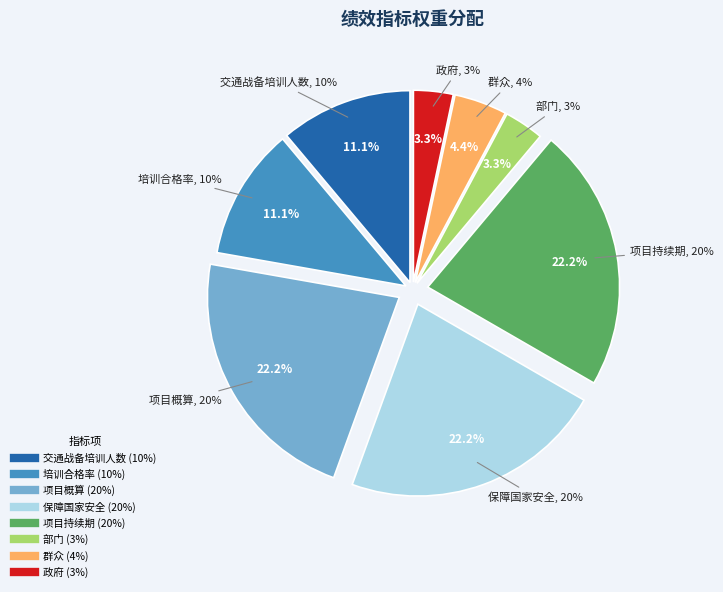

Which slice is the smallest?

部门